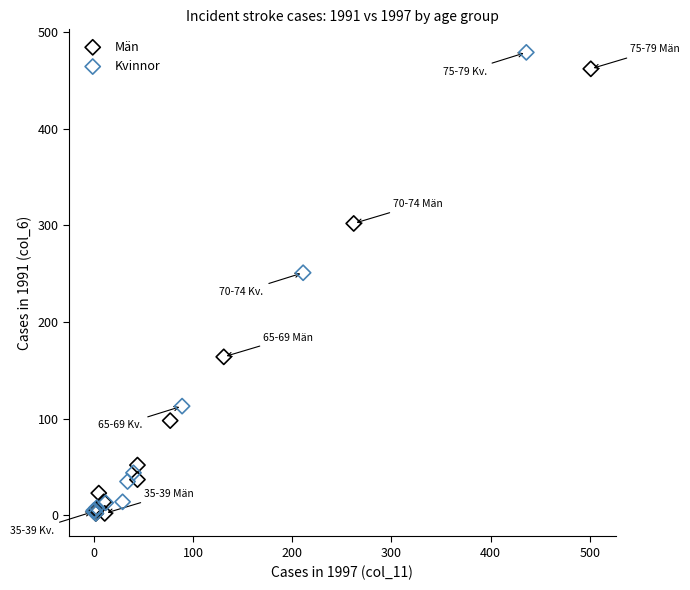

Which series has the largest Y range (max minus min)?

Kvinnor